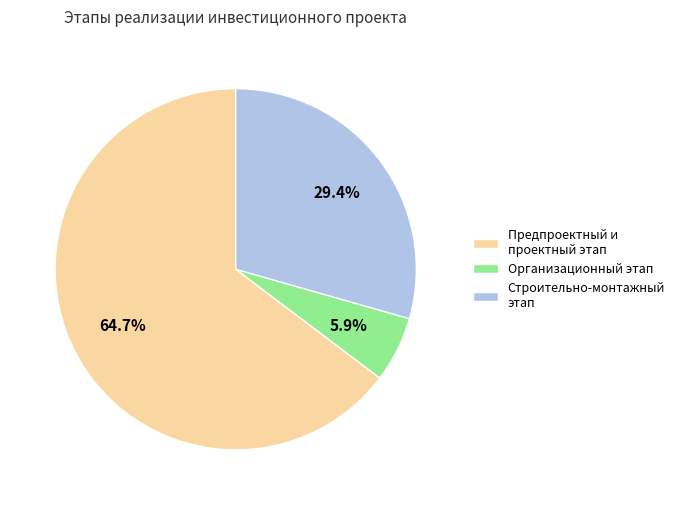

Is there any slice that represents more than half of the pie?

Yes